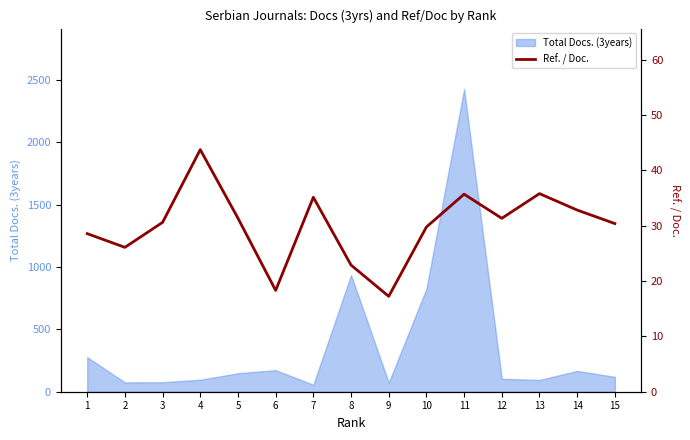

What is the highest value of the Total Docs. (3years) series?

2426